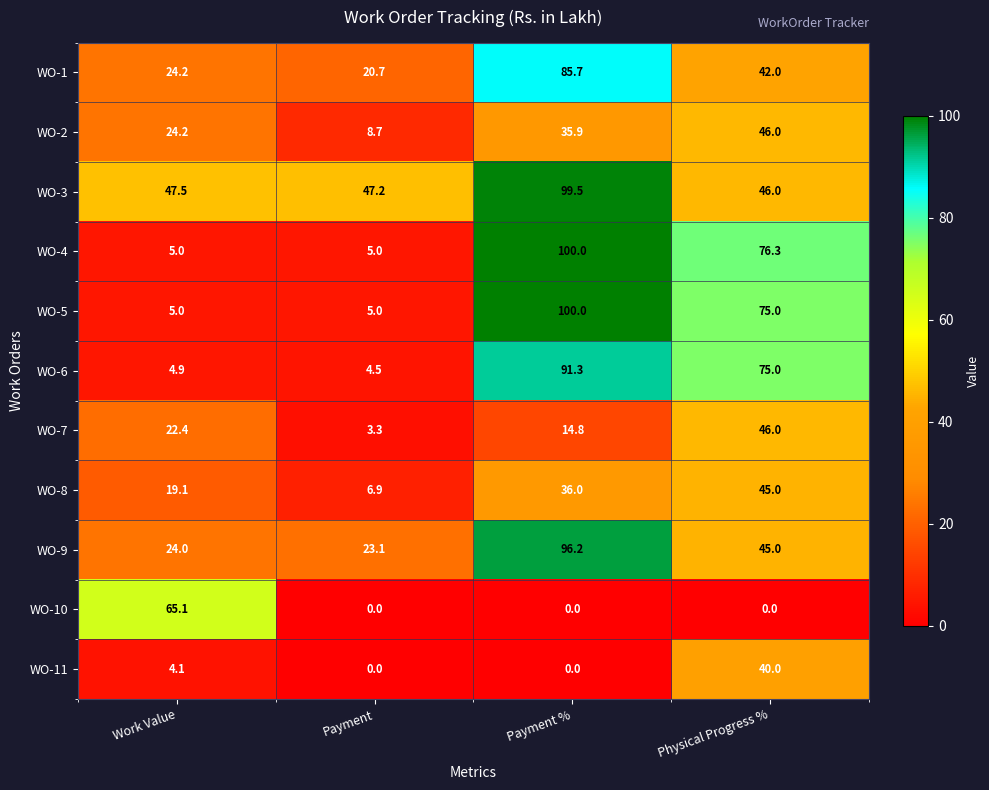

What is the total value across all series at Payment?

124.4